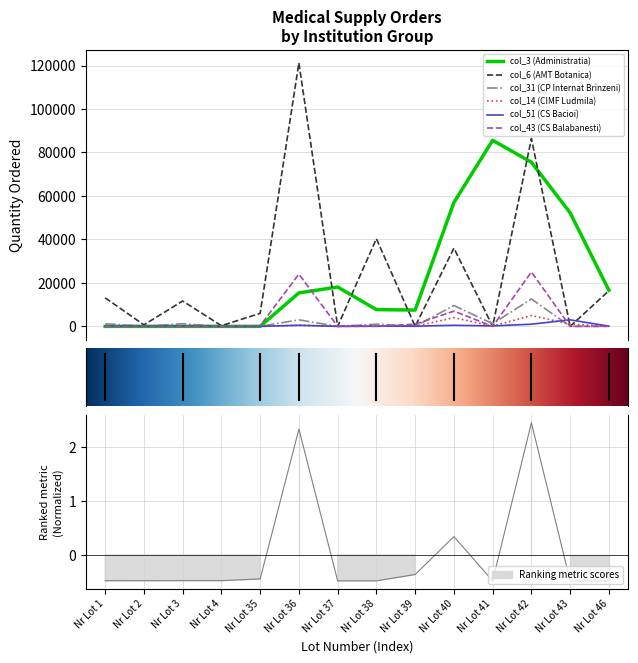

How many data points in col_43 (CS Balabanesti) are less than 30?

7